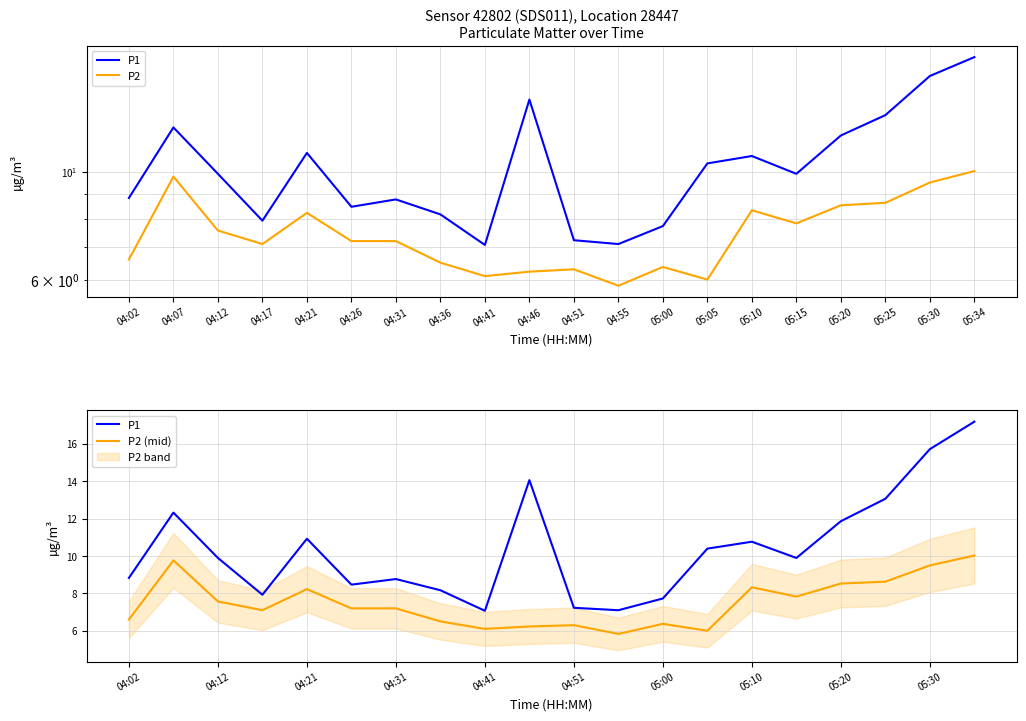

At which category does P2 reach its first local valley?

04:17